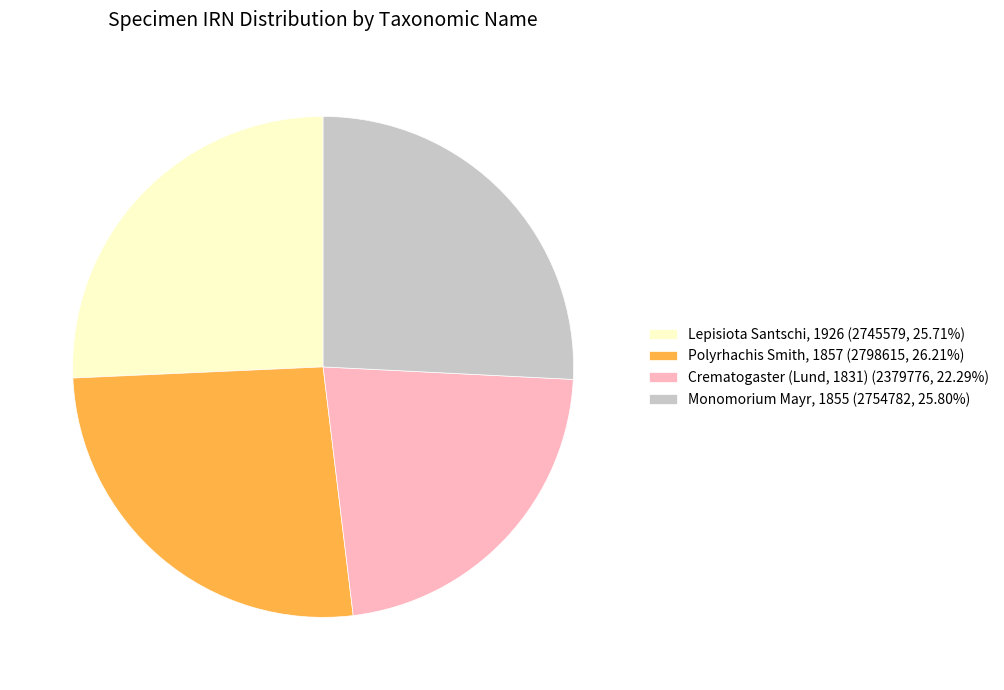

What is the smallest slice in the pie chart?

Crematogaster (Lund, 1831)